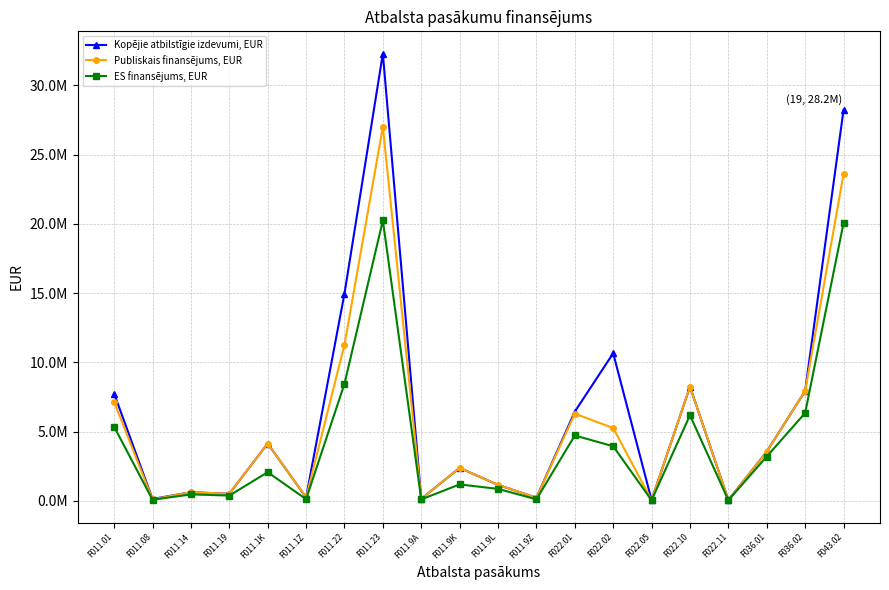

Rank the categories by ES finansējums, EUR value from lowest to highest.

F022.05, F022.11, F011.08, F011.9A, F011.9Z, F011.1Z, F011.19, F011.14, F011.9L, F011.9K, F011.1K, F036.01, F022.02, F022.01, F011.01, F022.10, F036.02, F011.22, F043.02, F011.23